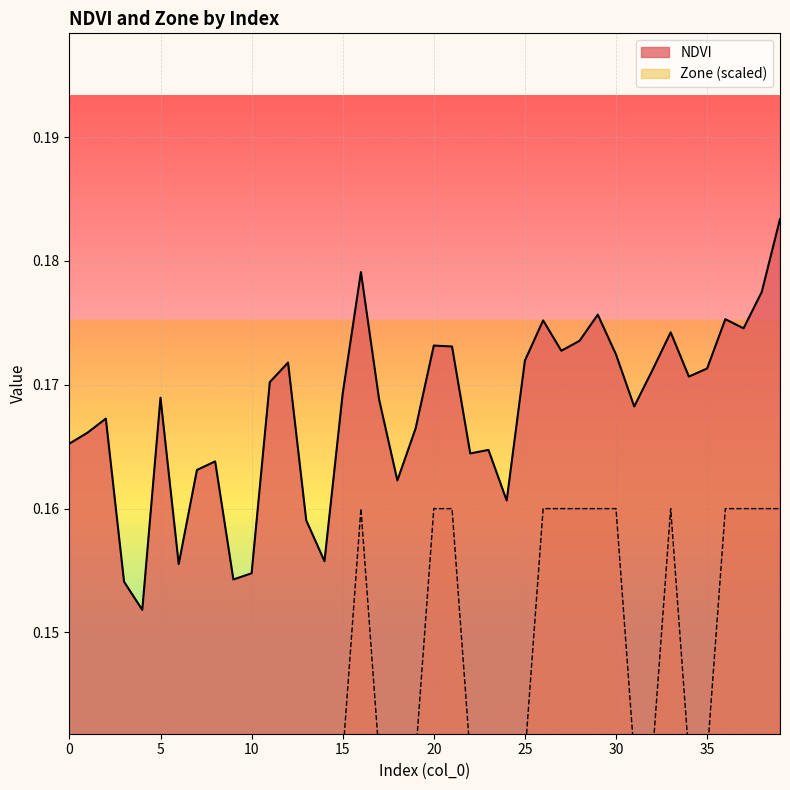

How many interior local peaks does the Zone series have?

2